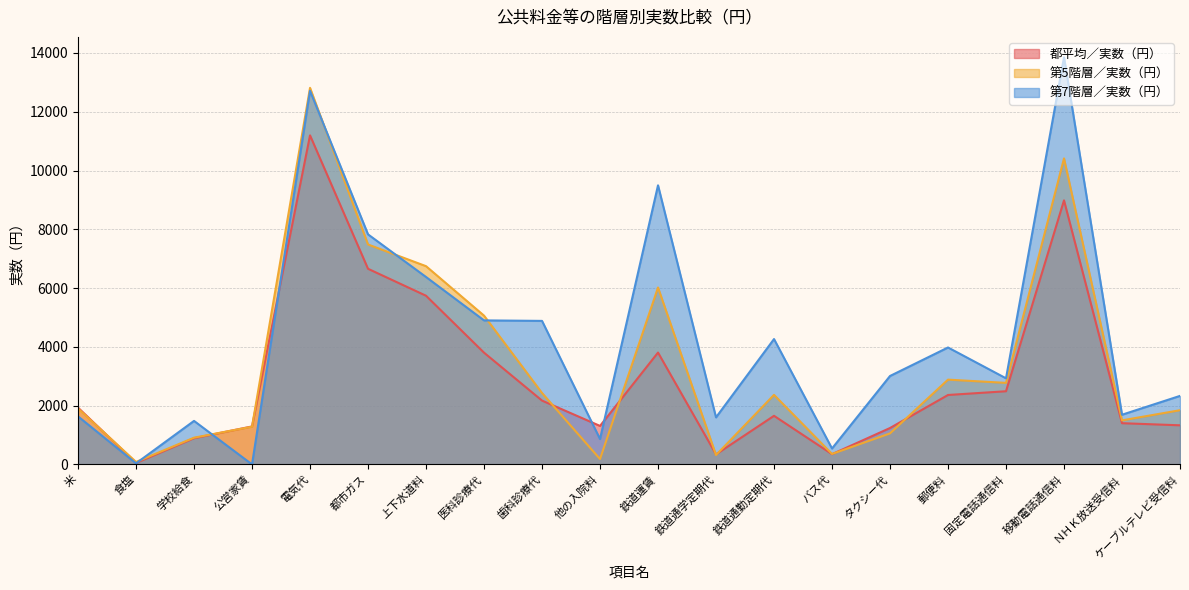

What is the label of the 13th point from the left?

鉄道通勤定期代